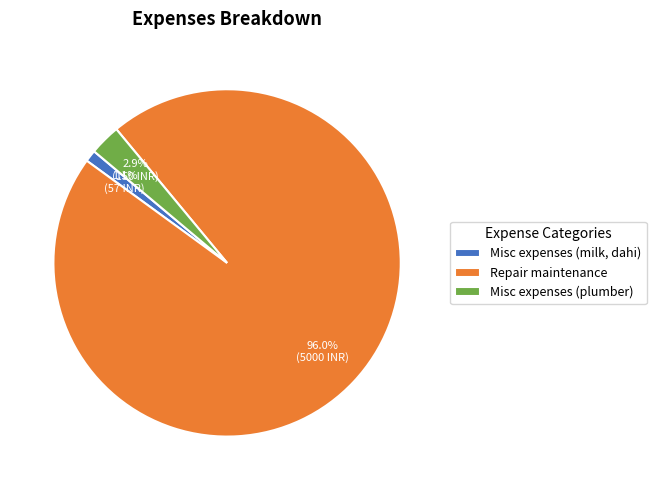

How many segments does this pie chart have?

3